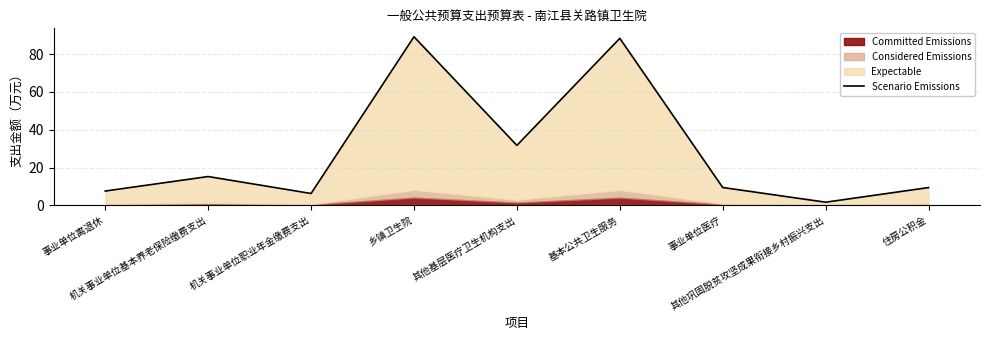

How many interior local valleys (lower than both neighbors) does the data have?

3